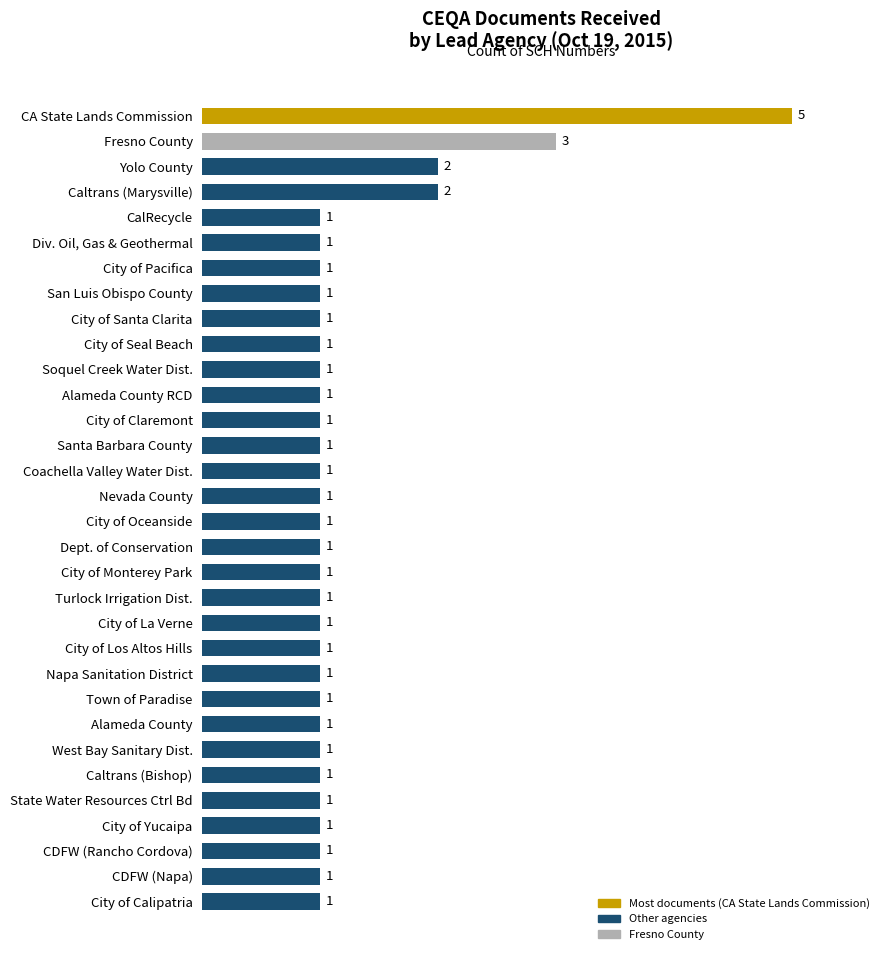

What is the average value?

1